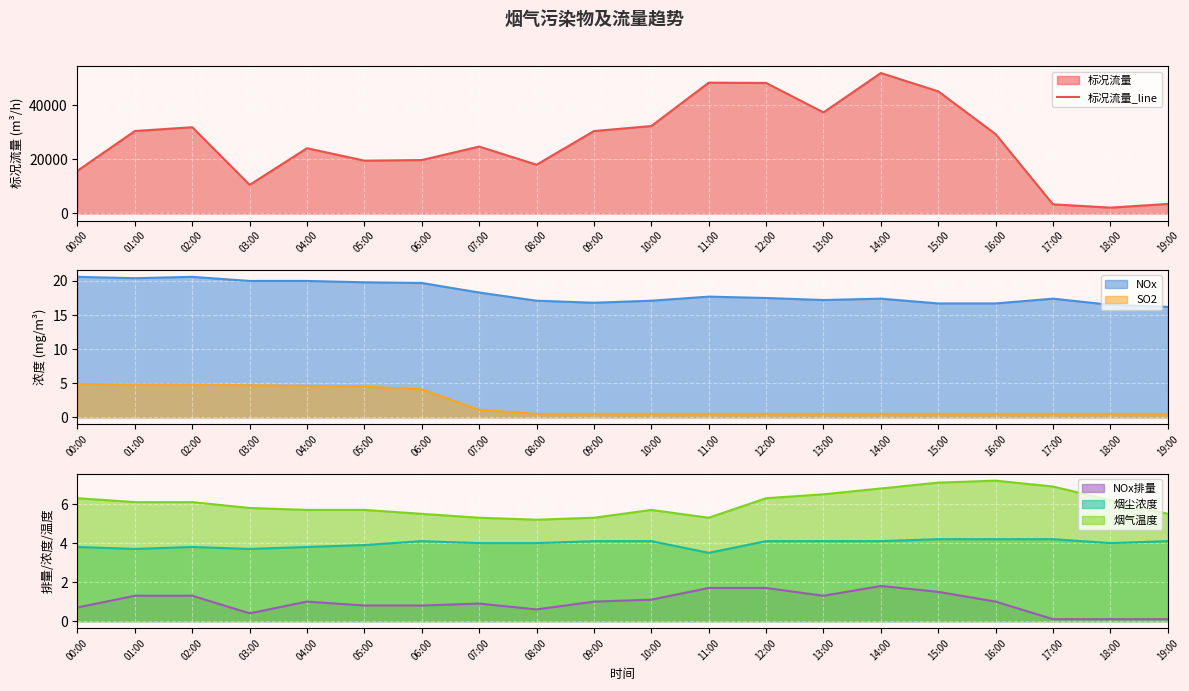

Where is the first local minimum for 烟气温度_line?

08:00